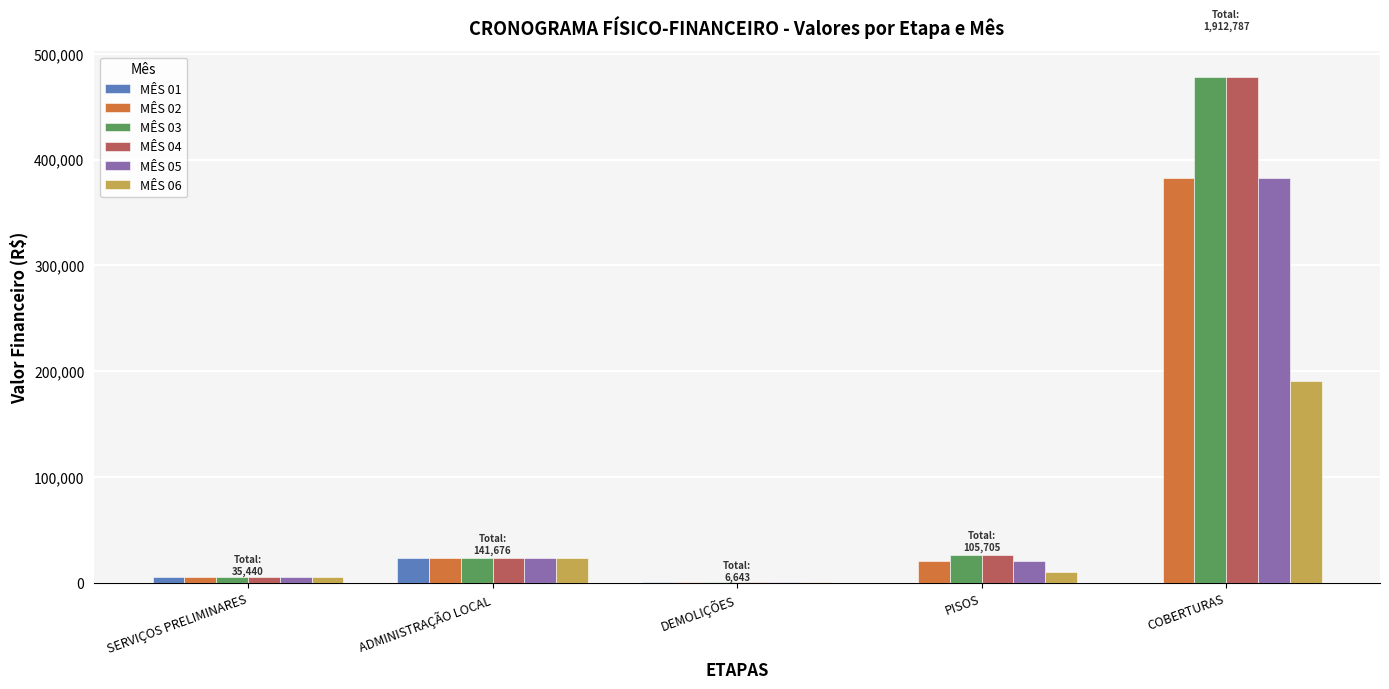

The MÊS 04 series shows 478196.8 at COBERTURAS. True or false?

True